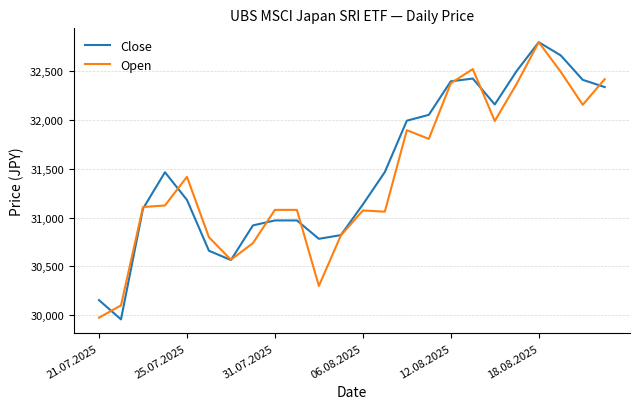

How many lines are shown in the chart?

2